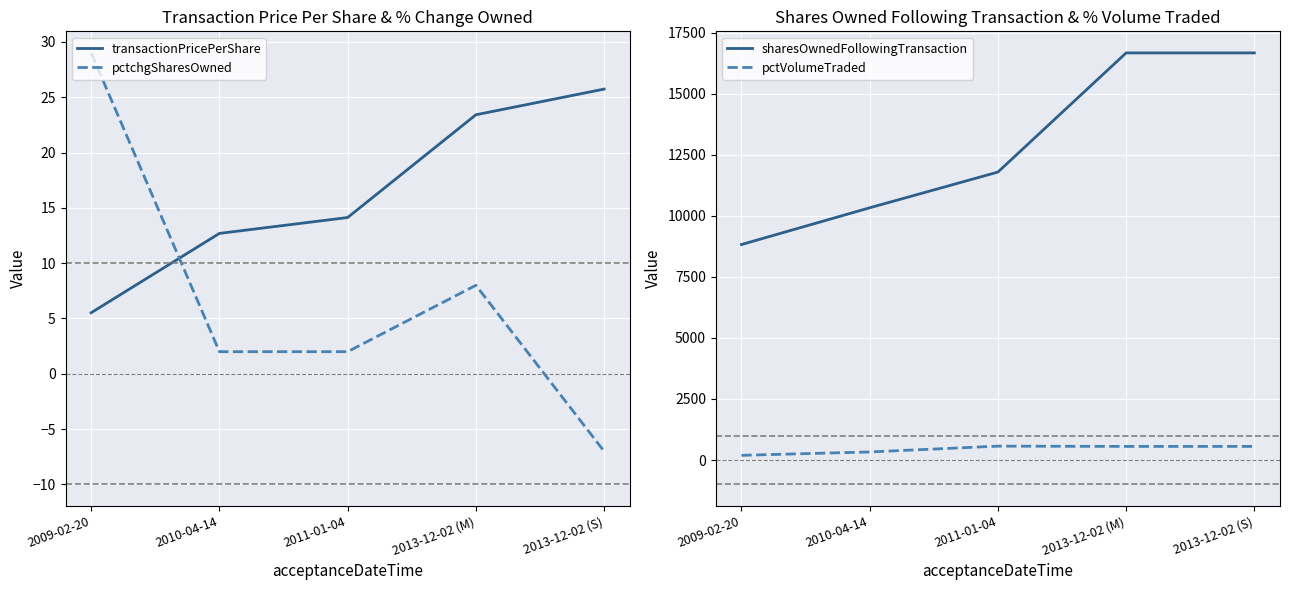

At which label does sharesOwnedFollowingTransaction first exceed 11787?

2013-12-02 (M)